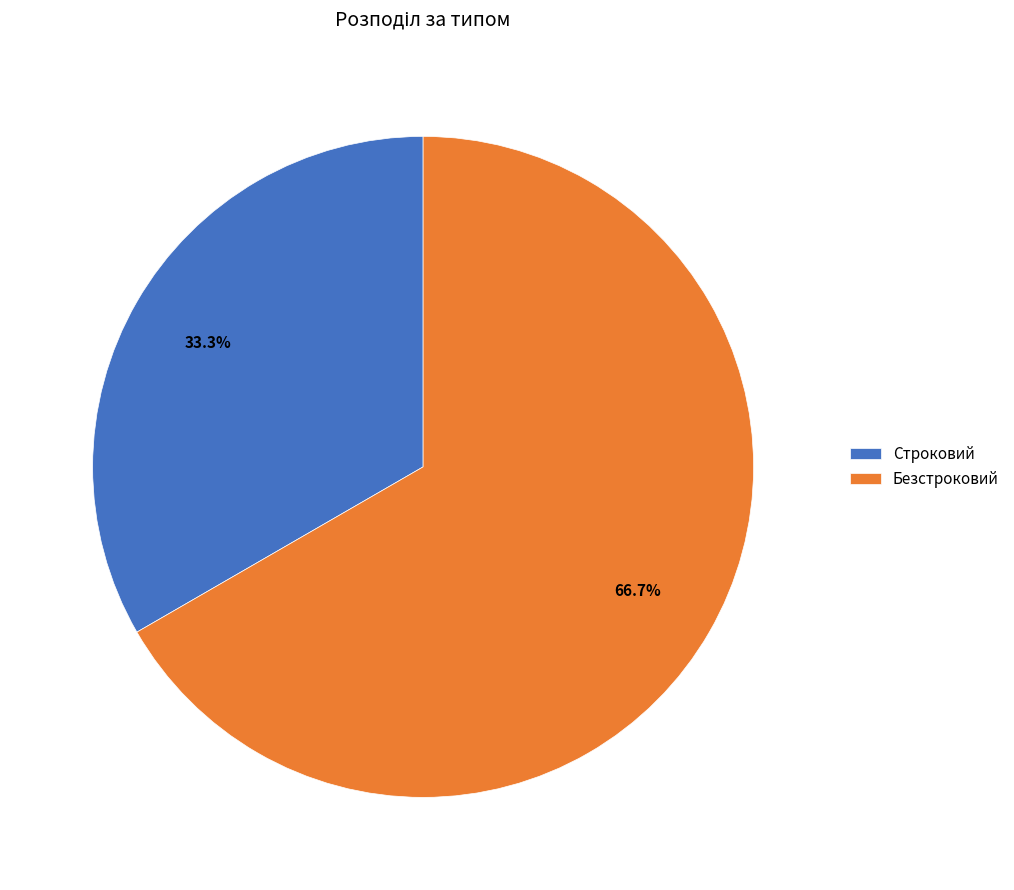

What is the majority slice?

Безстроковий